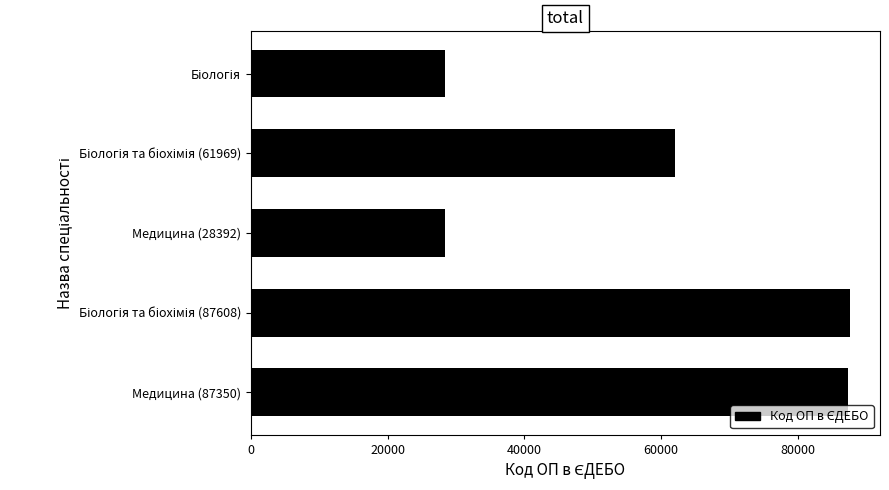

What is the average value?

58742